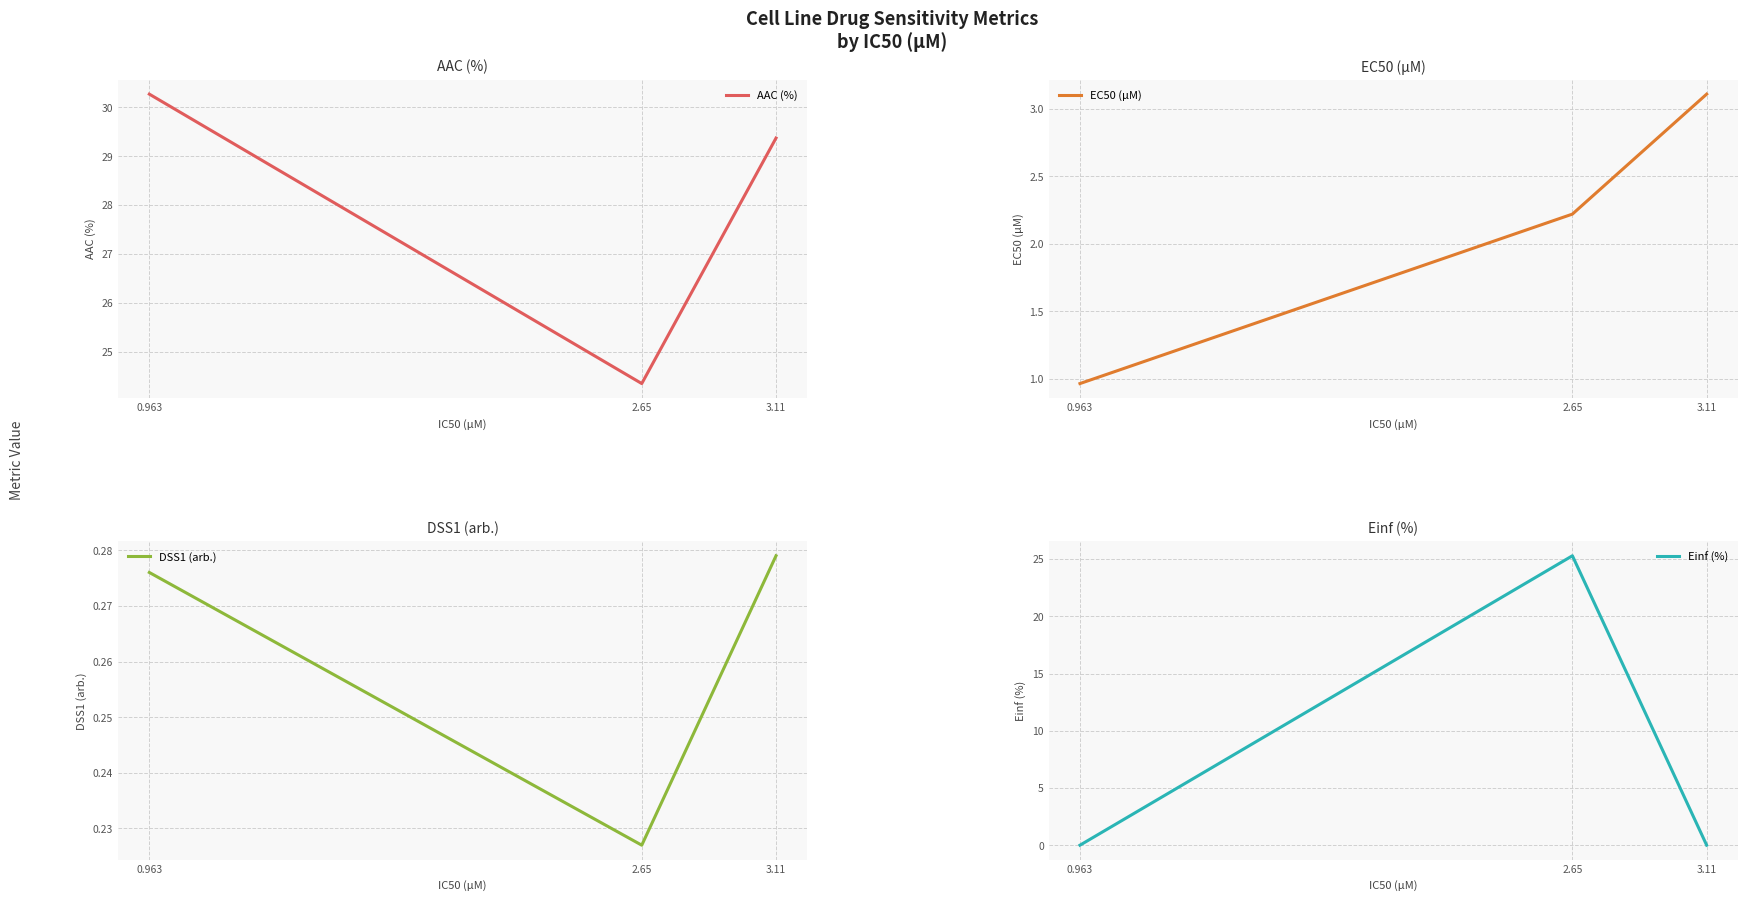

Rank the series at 0.963 from lowest to highest value.

Einf (%), DSS1 (arb.), EC50 (µM), AAC (%)